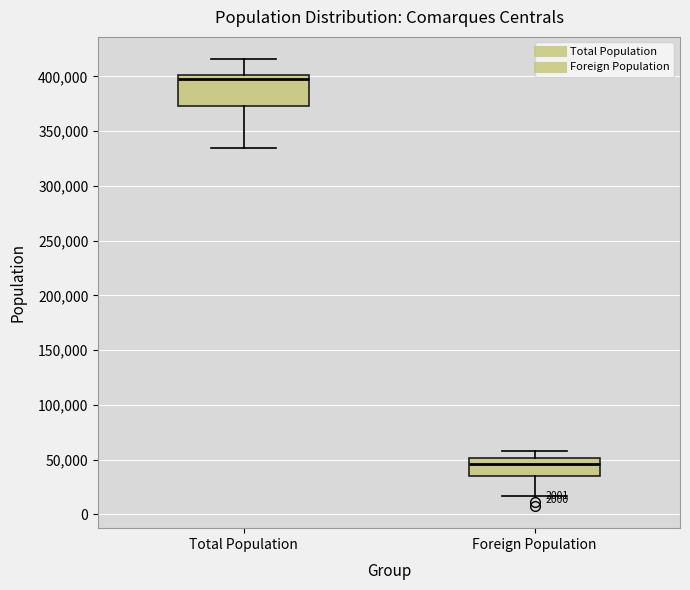

Which box has the lowest median line?

Foreign Population